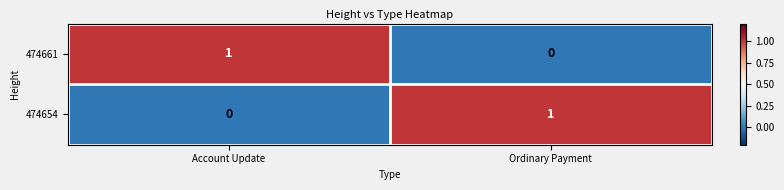

What is the maximum value shown in the chart?

1